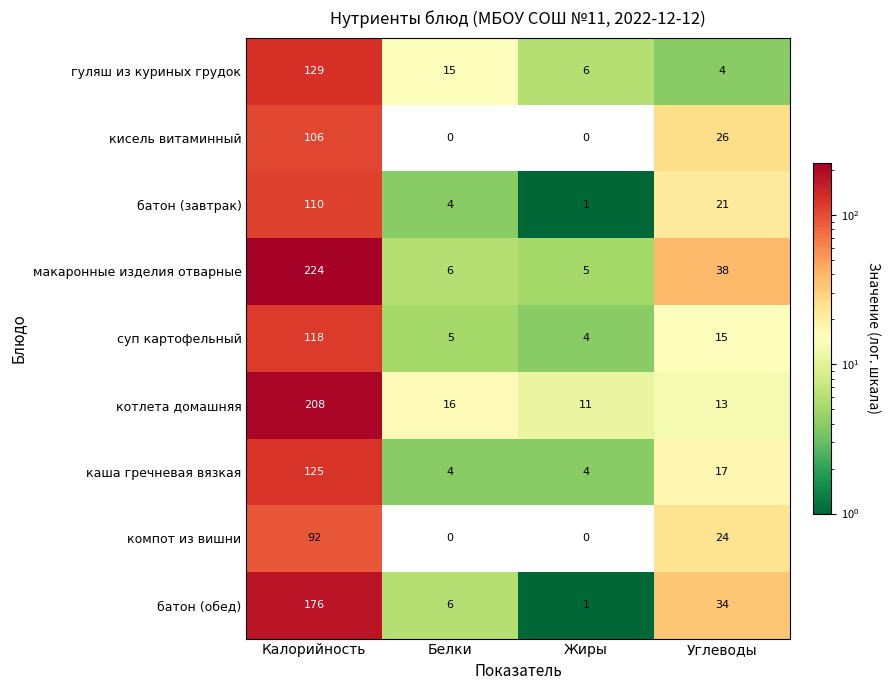

Which series has the largest total across all categories?

макаронные изделия отварные